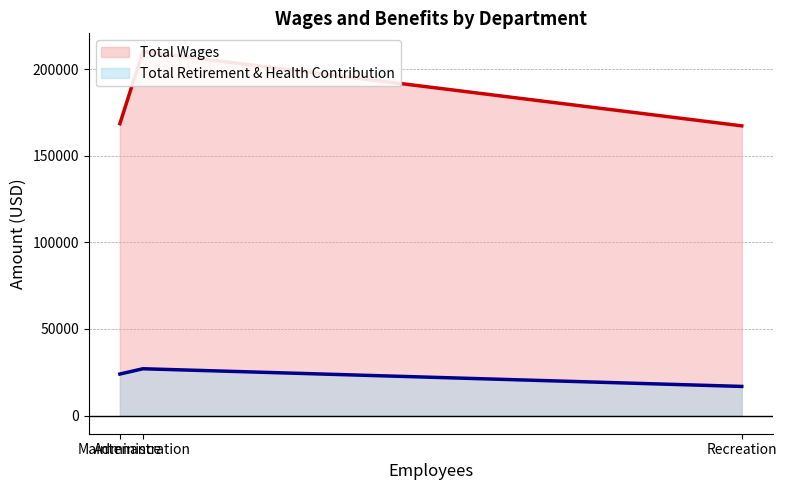

What is the lowest value of the Total Wages series?

167270